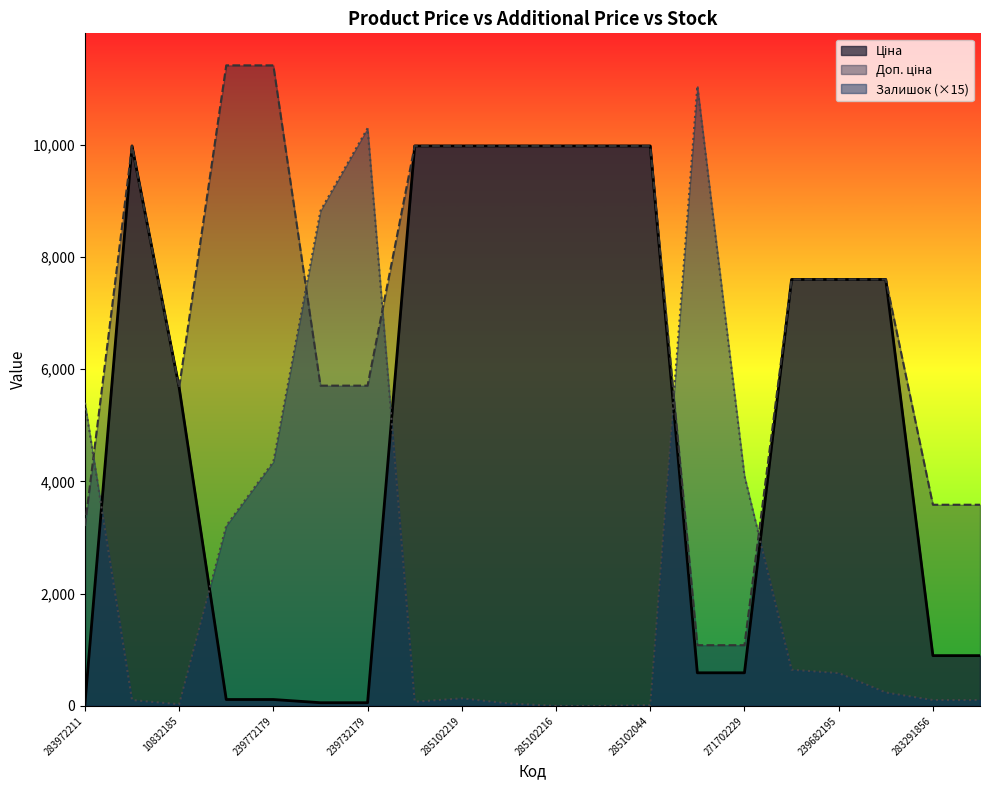

What is the sum of the Доп. ціна values at 285102216 and 239772195?

21385.0